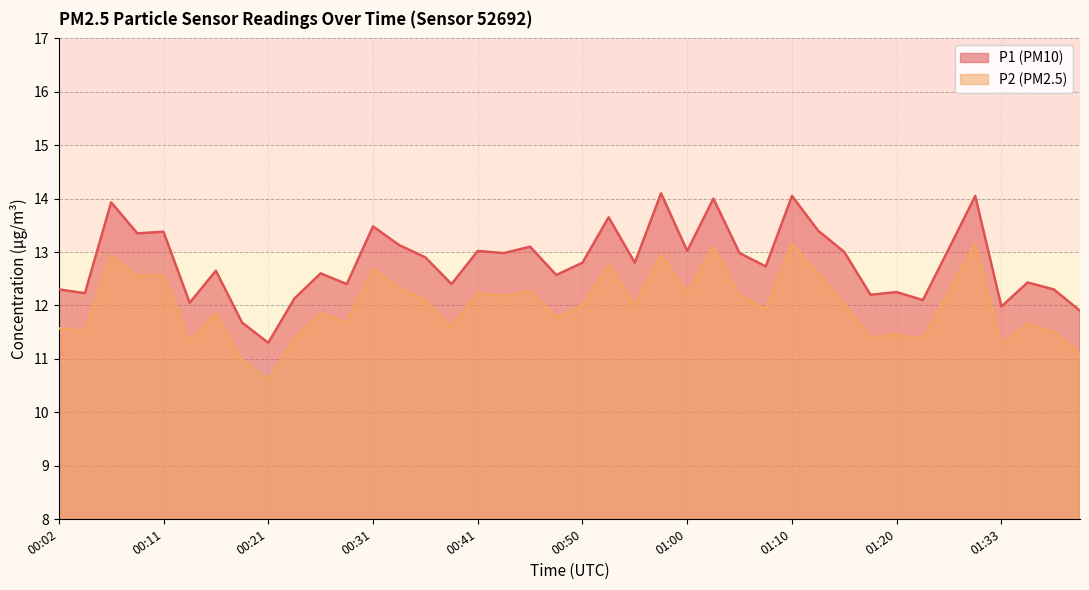

What is the sum of the P2 values at 00:33 and 00:48?

24.1